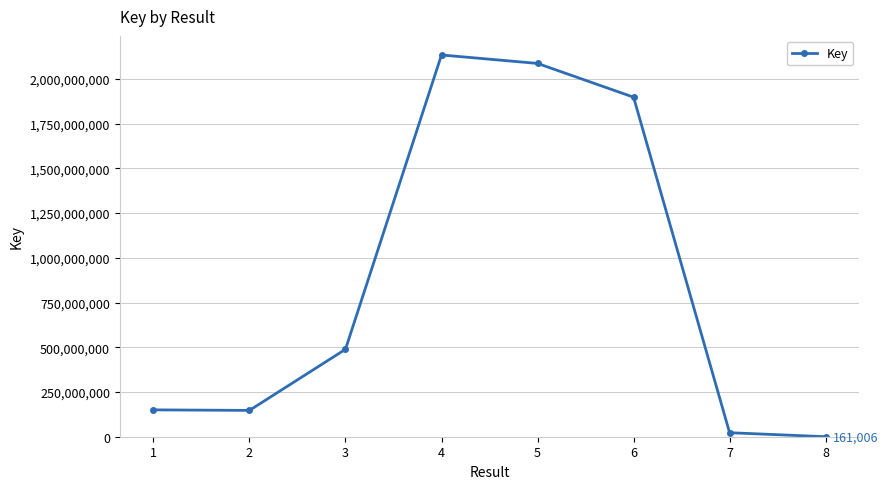

What is the ratio of the value at 6 to the value at 5?

0.9